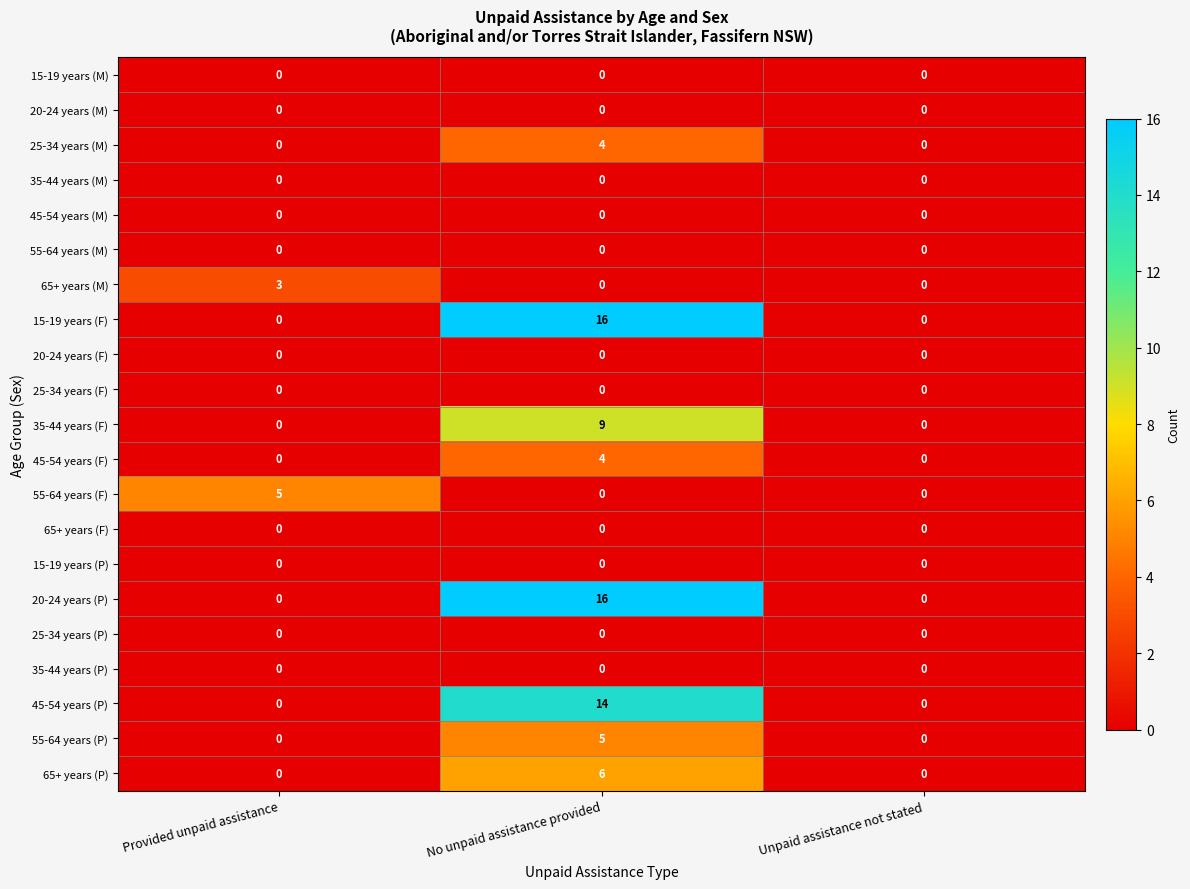

What is the difference between the 55-64 years (F) values at Provided unpaid assistance and Unpaid assistance not stated?

5